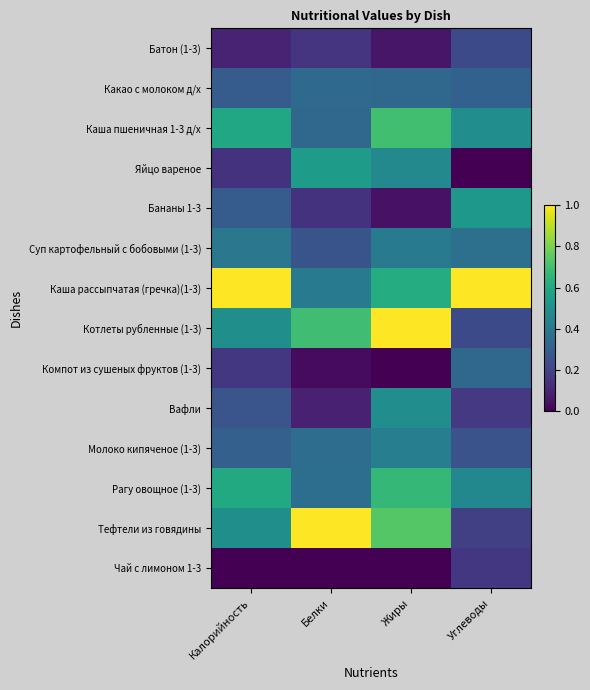

Rank the series by their maximum value, from highest to lowest.

Каша рассыпчатая (гречка)(1-3), Котлеты рубленные (1-3), Тефтели из говядины, Каша пшеничная 1-3 д/х, Рагу овощное (1-3), Яйцо вареное, Бананы 1-3, Вафли, Молоко кипяченое (1-3), Суп картофельный с бобовыми (1-3), Какао с молоком д/х, Компот из сушеных фруктов (1-3), Батон (1-3), Чай с лимоном 1-3